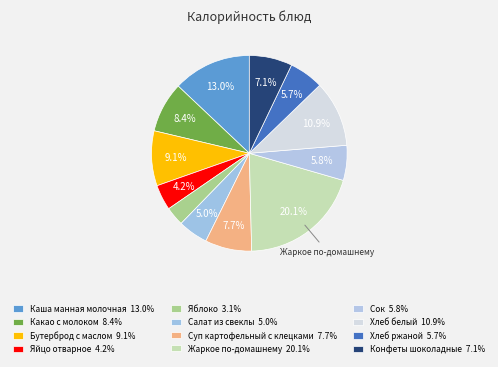

How many slices are in this pie chart?

12